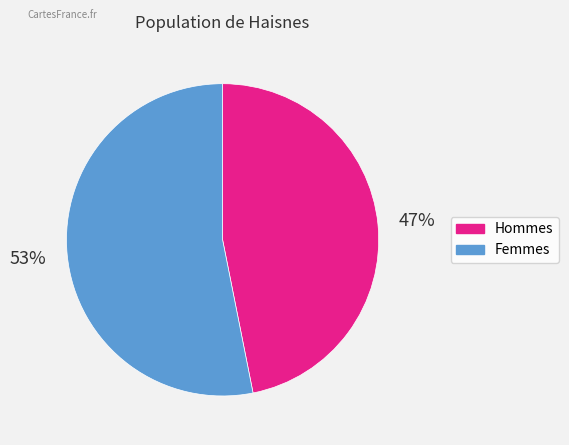

To the nearest percent, what is the difference between the largest and smallest slice percentages?

6%